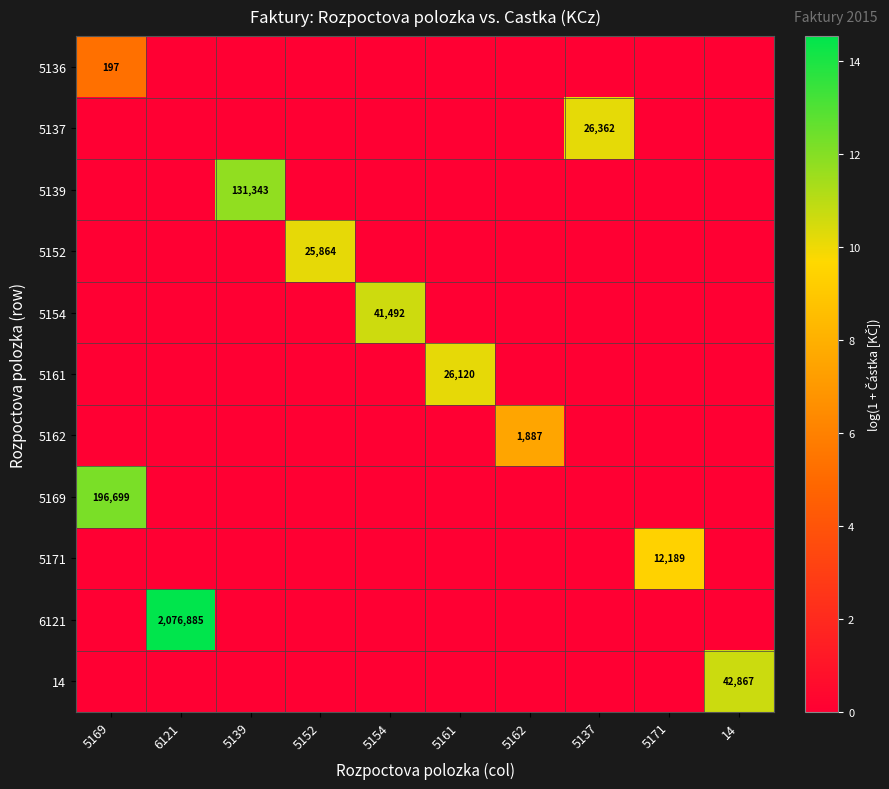

How many series are shown in this chart?

11